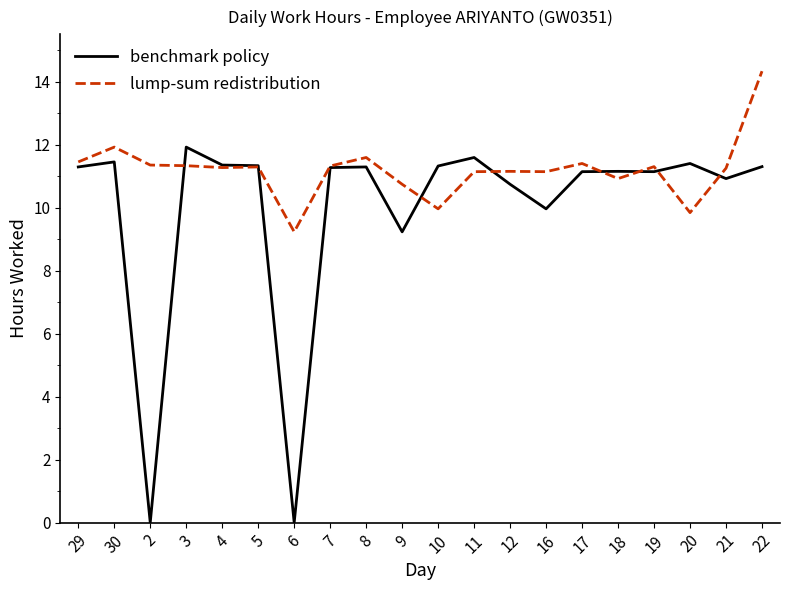

At 10, list the series in order from smallest to largest.

lump-sum redistribution, benchmark policy